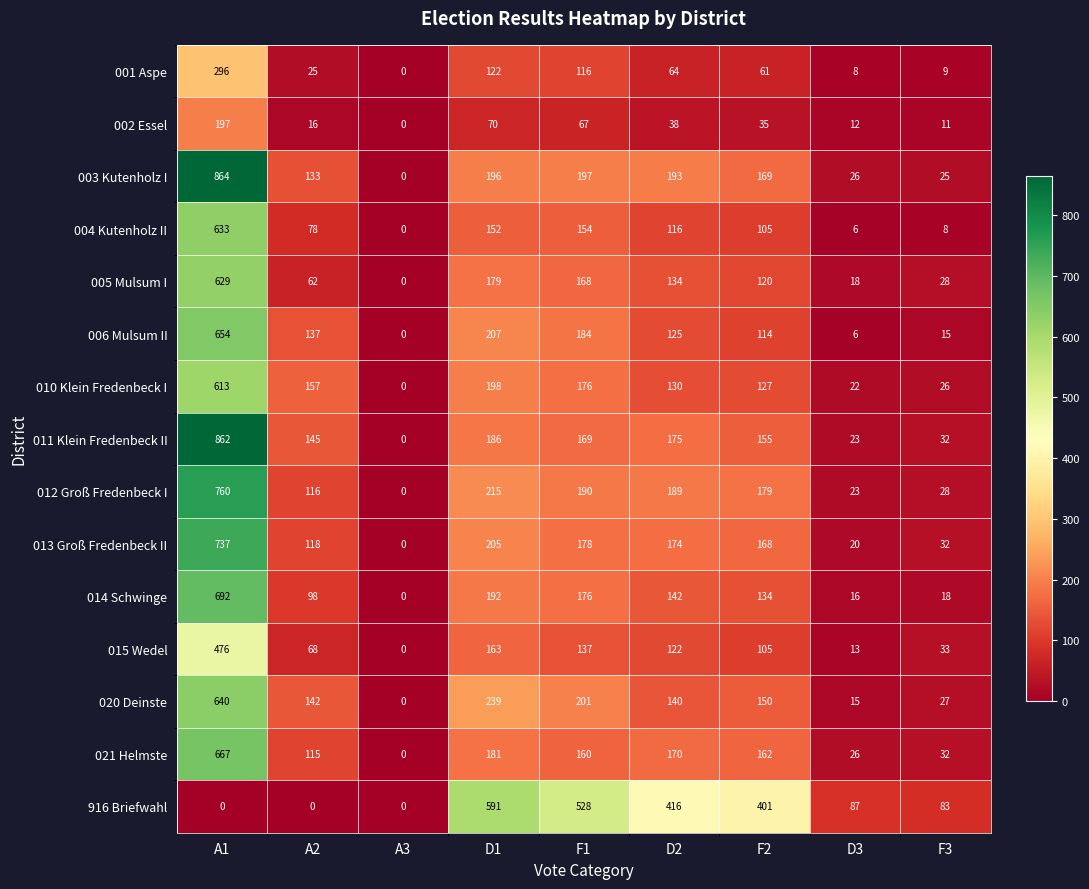

Which label corresponds to the largest value in the chart?

A1